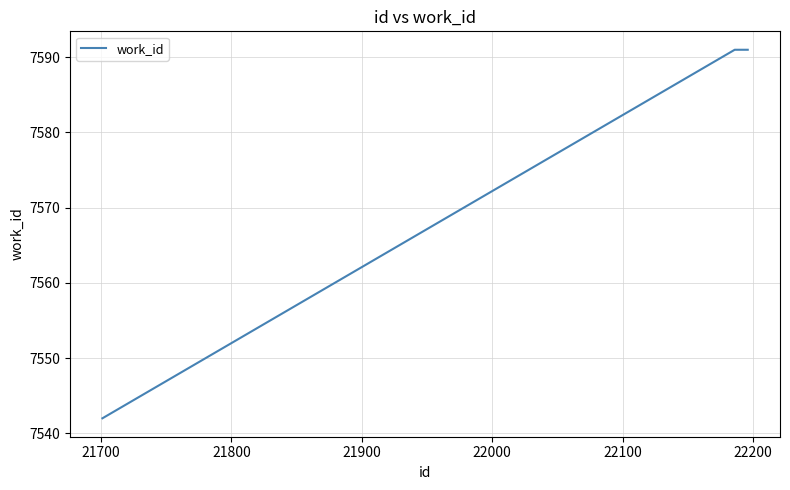

Does the chart display data point markers on the line(s)?

No